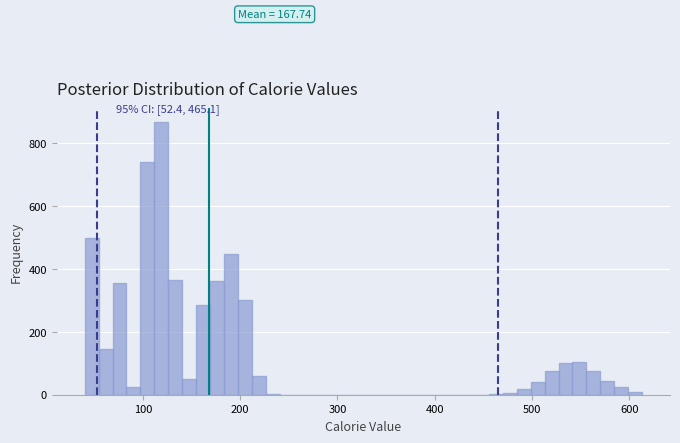

Read against the x-axis, roughly where is the centre of the tallest bar?

120